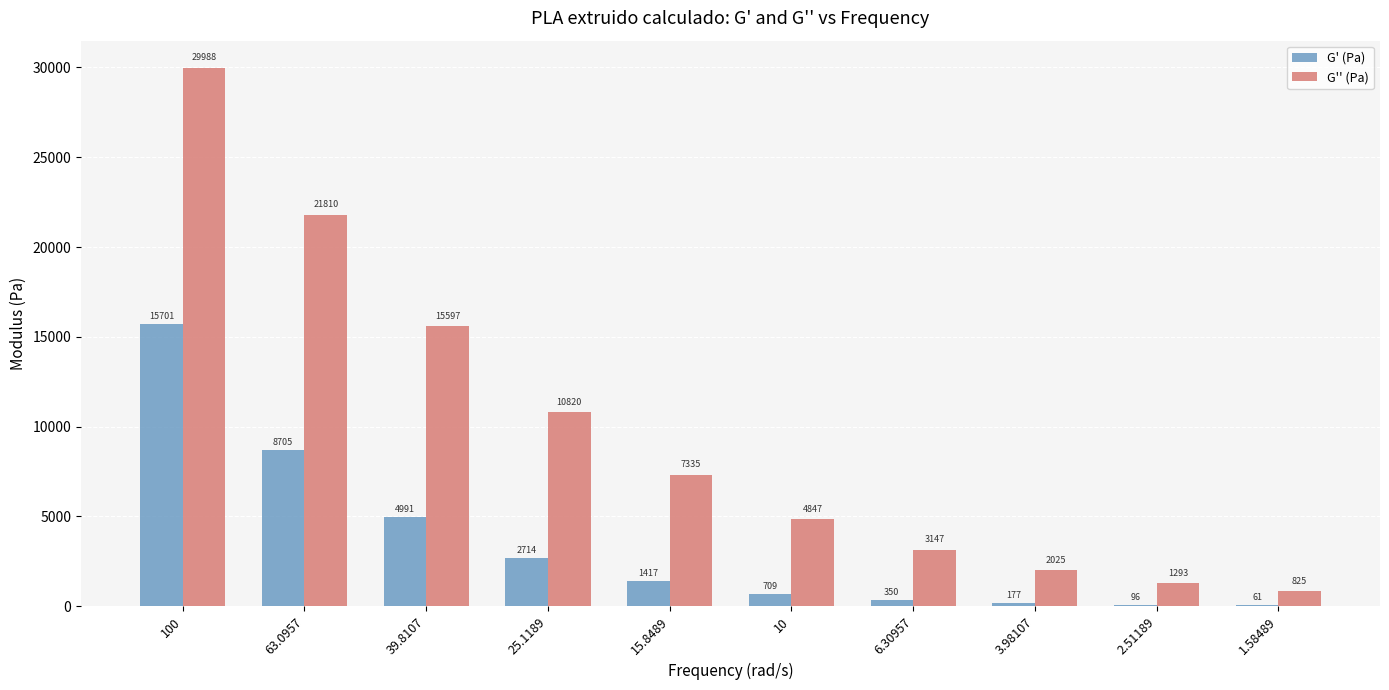

How many groups of bars are there?

10